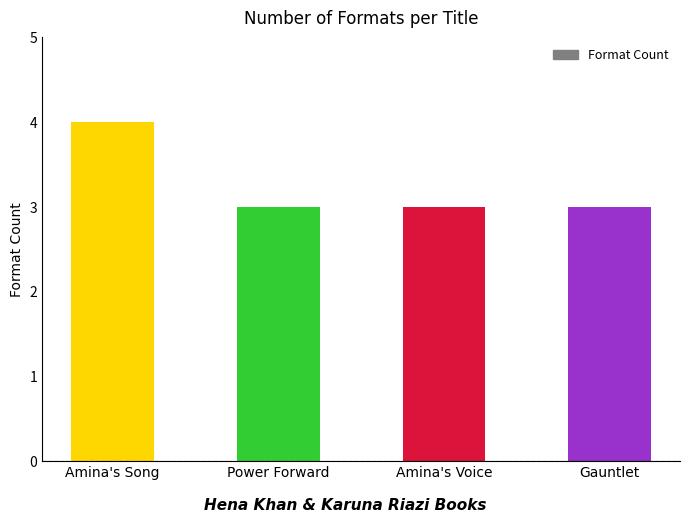

Does the chart contain stacked bars?

No